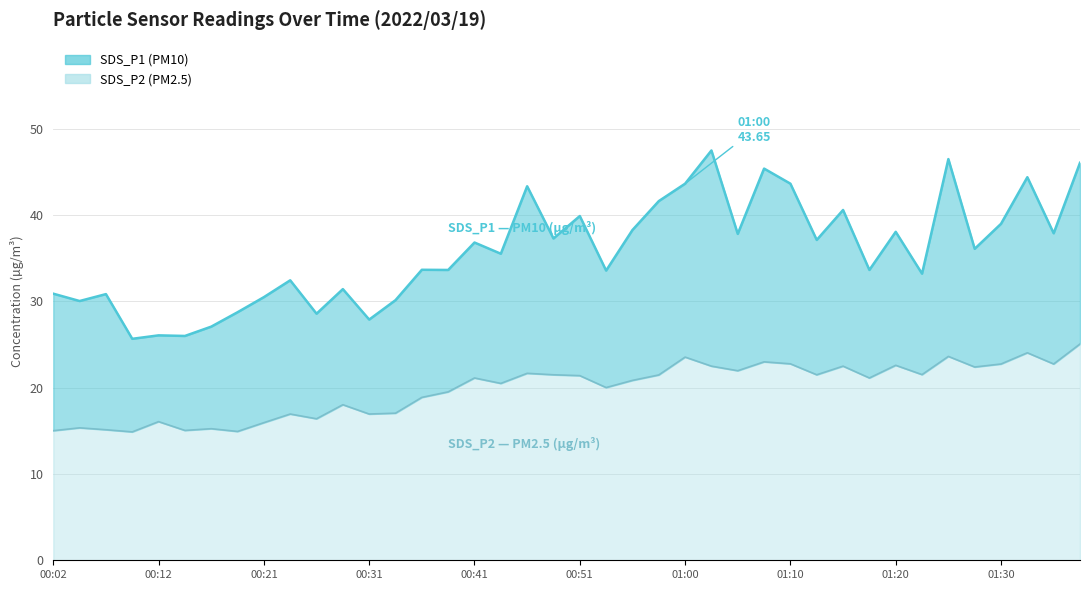

Does the chart have visible grid lines?

Yes